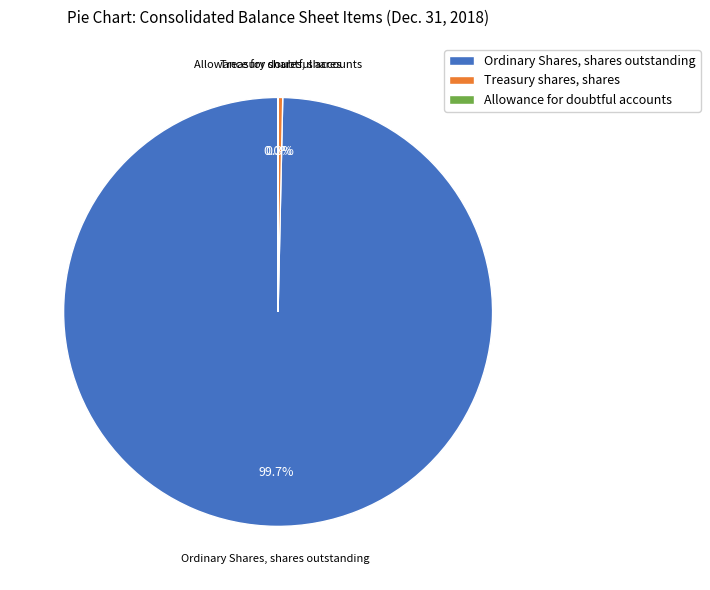

Does any single category account for the majority?

Yes